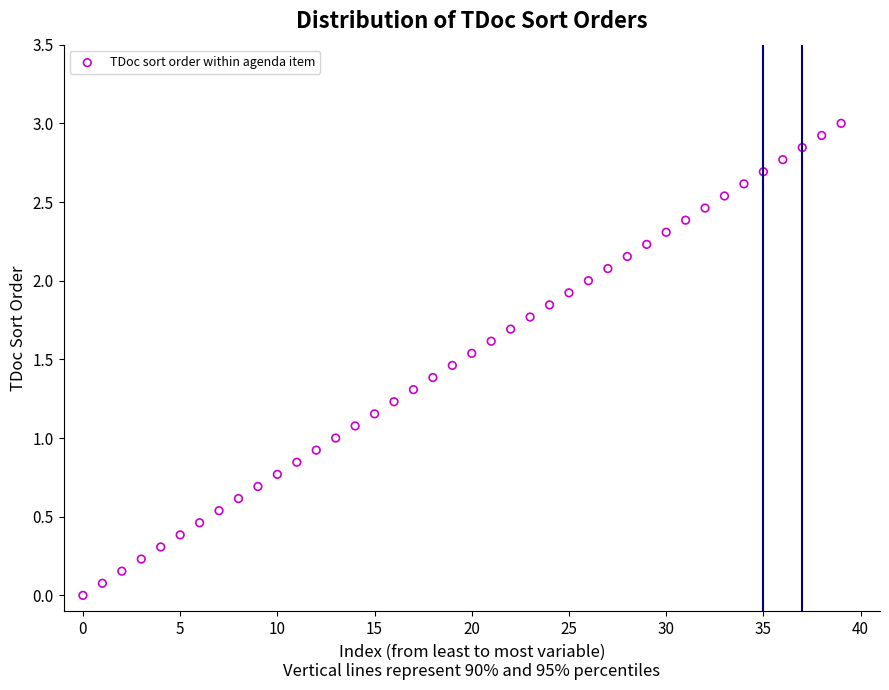

What is the range of Y values (max minus min)?

3.0